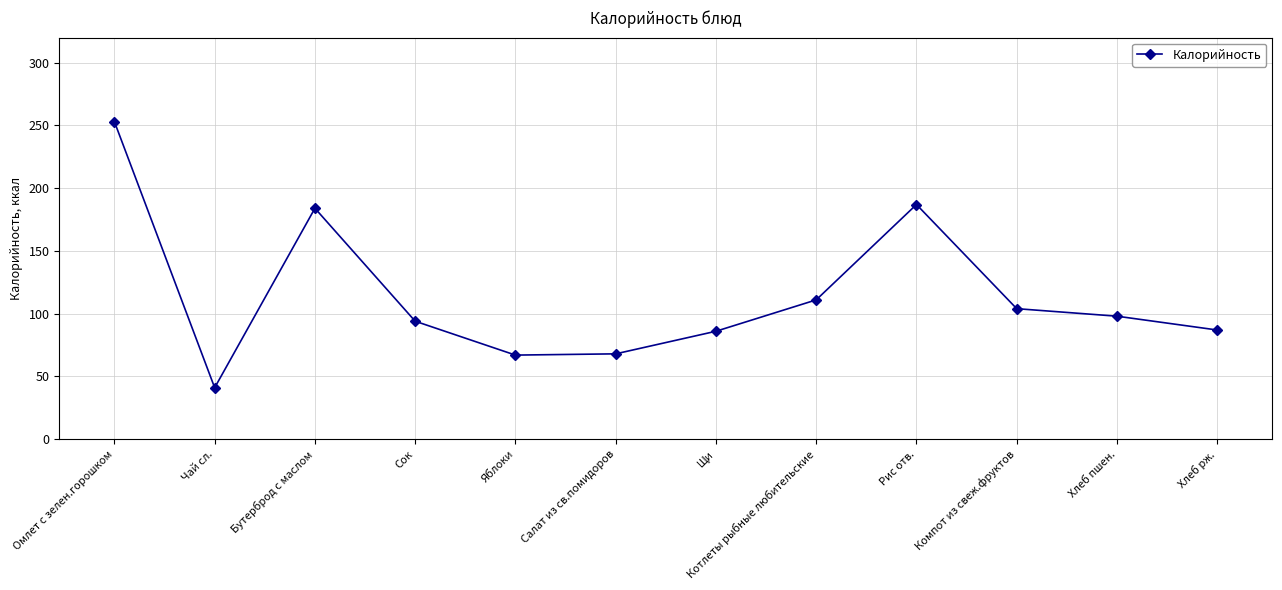

Approximately how many times larger is the value at Омлет с зелен.горошком compared to Салат из св.помидоров?

3.7